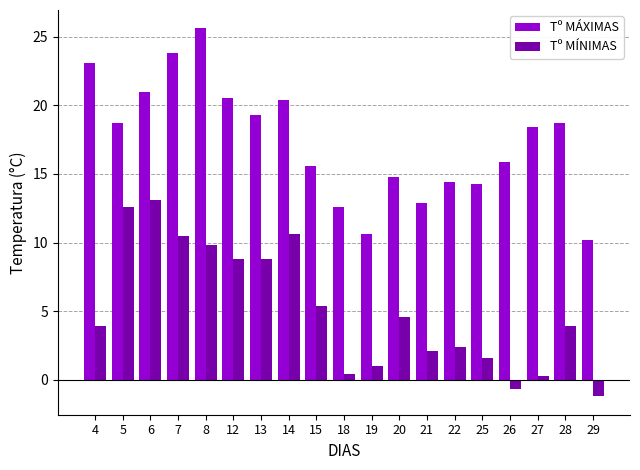

How many bars are there in each group?

2